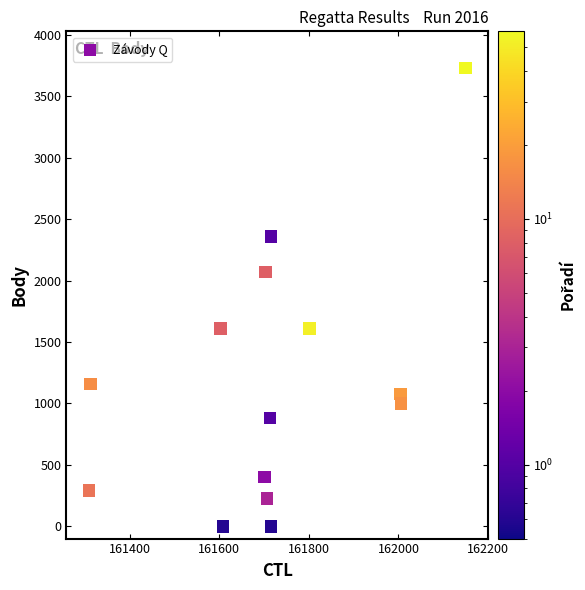

What Y value in the scatter plot is closest to 1864?

2068